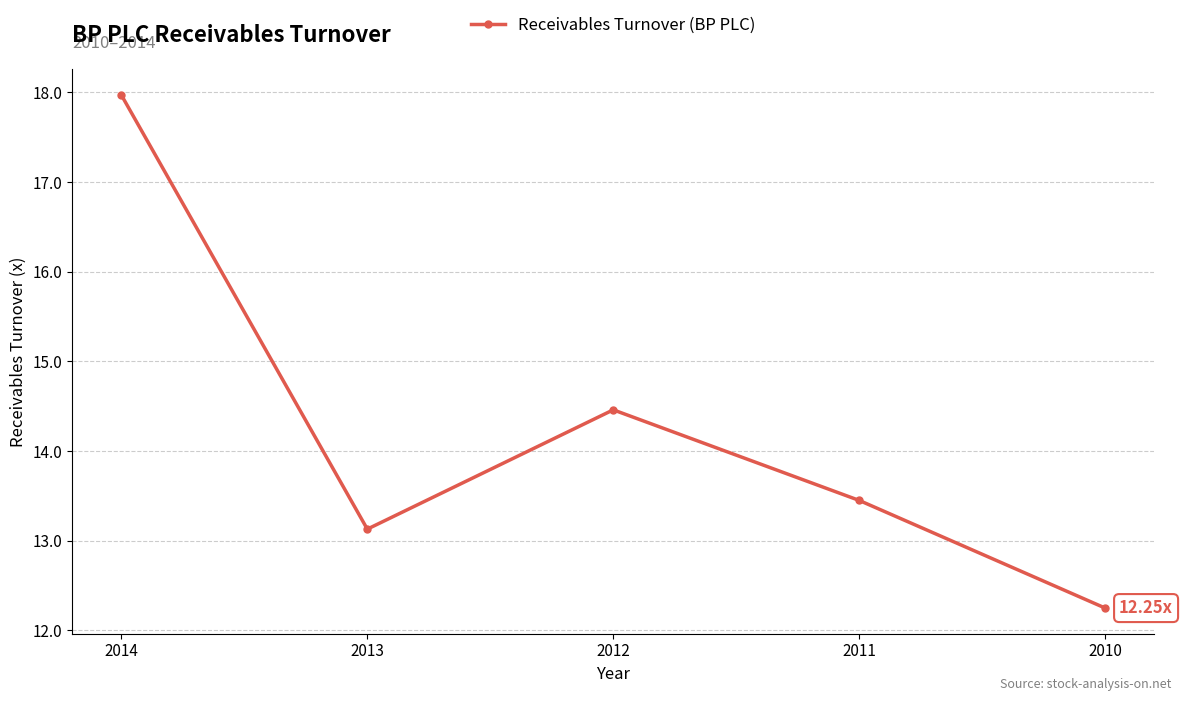

What is the sum of the values at 2010 and 2014?

30.2